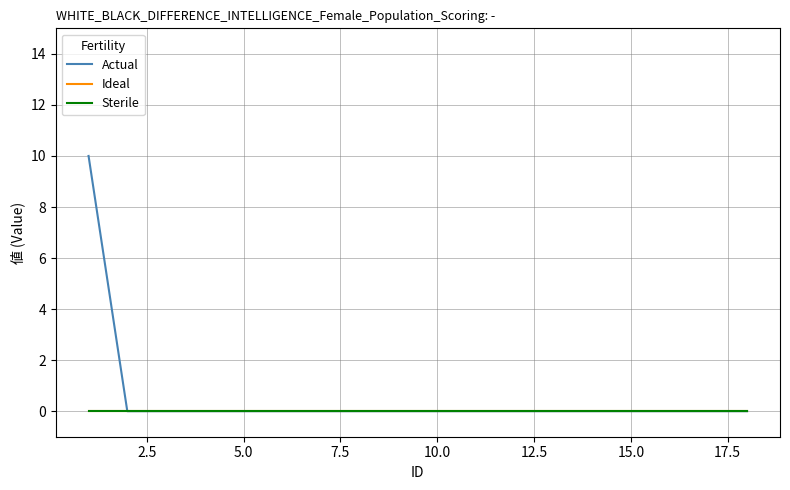

Does the chart have visible grid lines?

Yes